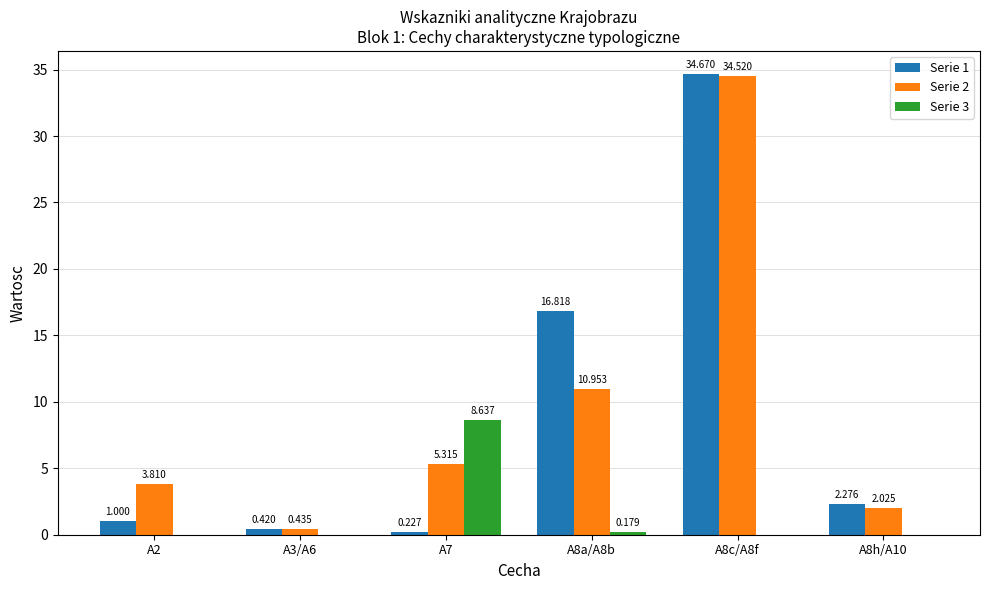

Is the value of Serie 3 at A7 greater than the value of Serie 2 at A8c/A8f?

No